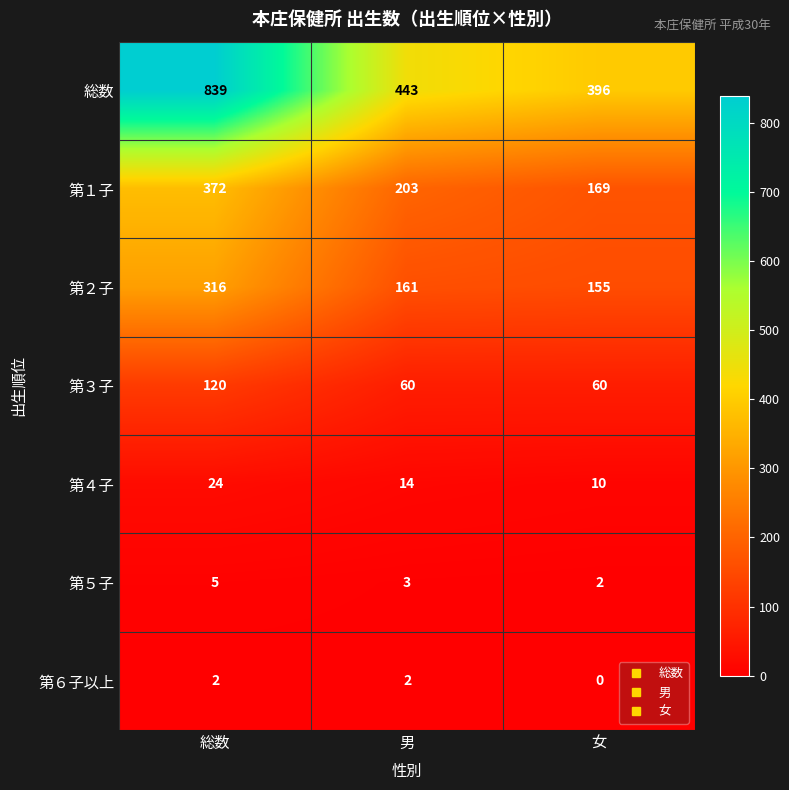

Which series has the largest range (max minus min)?

総数